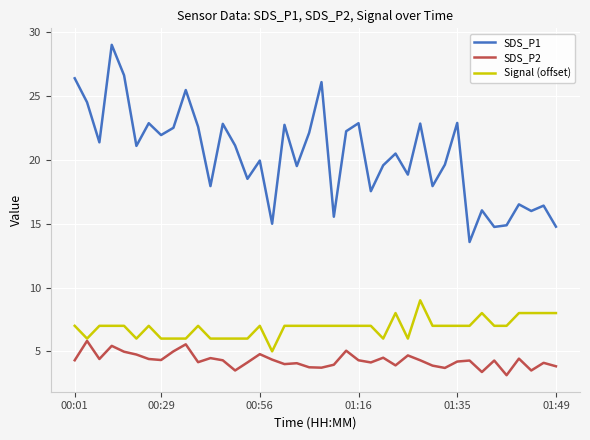

Which series has the largest total across all categories?

SDS_P1